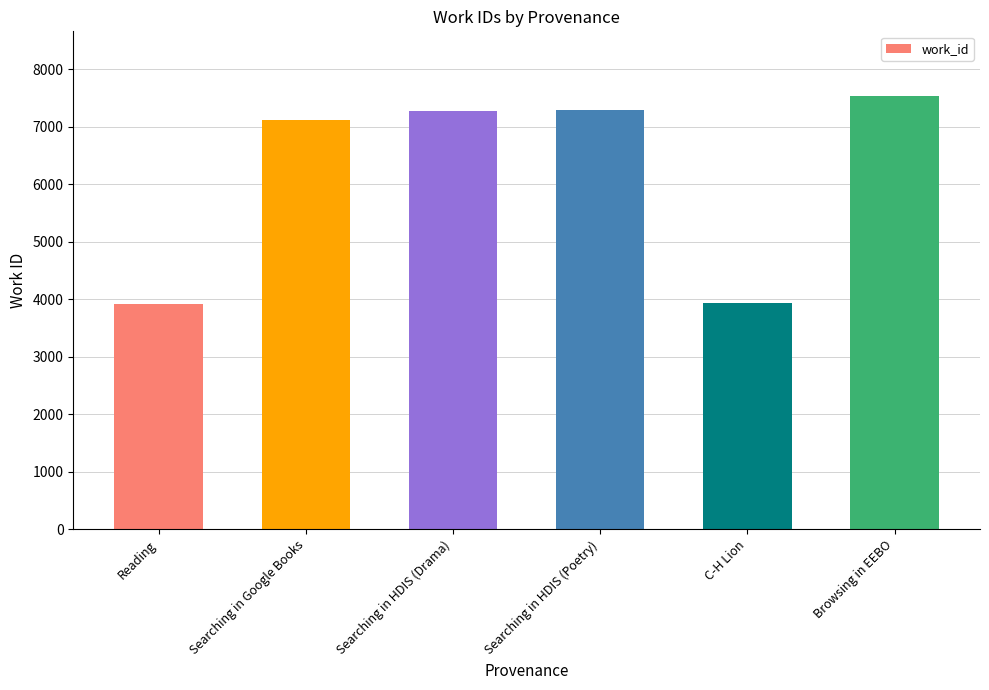

What is the difference between the values at C-H Lion and Reading?

18